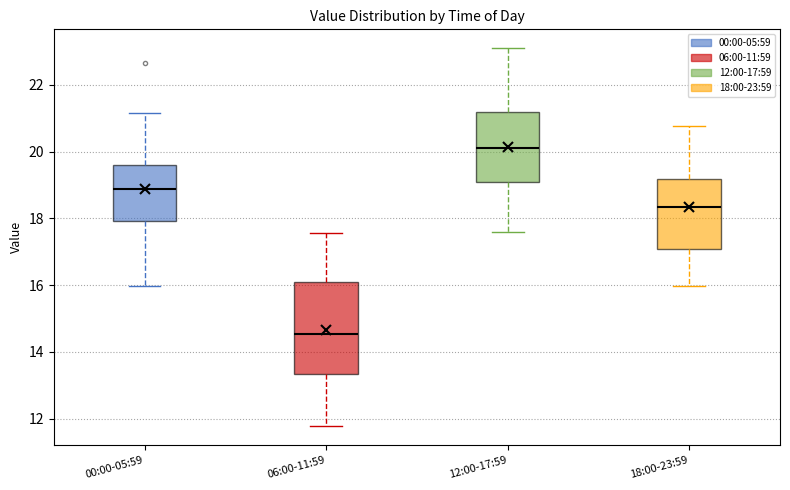

Reading left to right, transcribe this box plot: for each box, give where its median line is, the range the box spans, and where its two whiskers end, as read against the y-axis. The values are not printed on the chart, so give them approximately, as read against the axis.

00:00-05:59: median 18.8, box 18.0 to 19.6, whiskers 16.0 to 21.2
06:00-11:59: median 14.6, box 13.4 to 16.2, whiskers 11.8 to 17.6
12:00-17:59: median 20.2, box 19.2 to 21.2, whiskers 17.6 to 23.2
18:00-23:59: median 18.4, box 17.0 to 19.2, whiskers 16.0 to 20.8